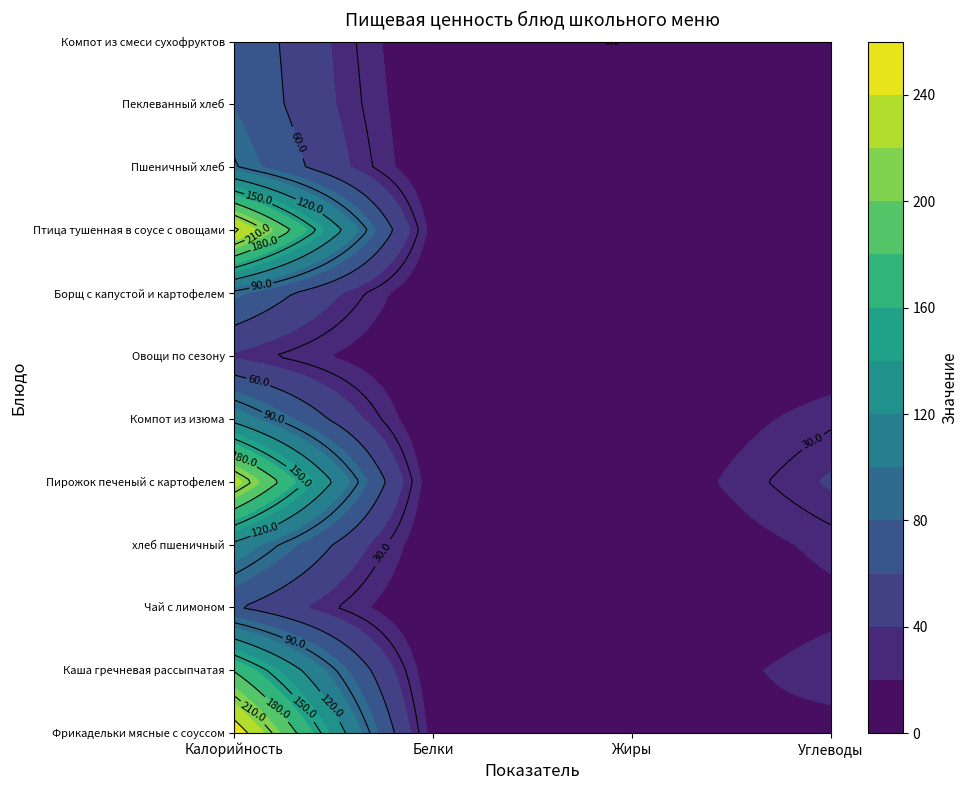

What is the greatest value displayed?

256.5